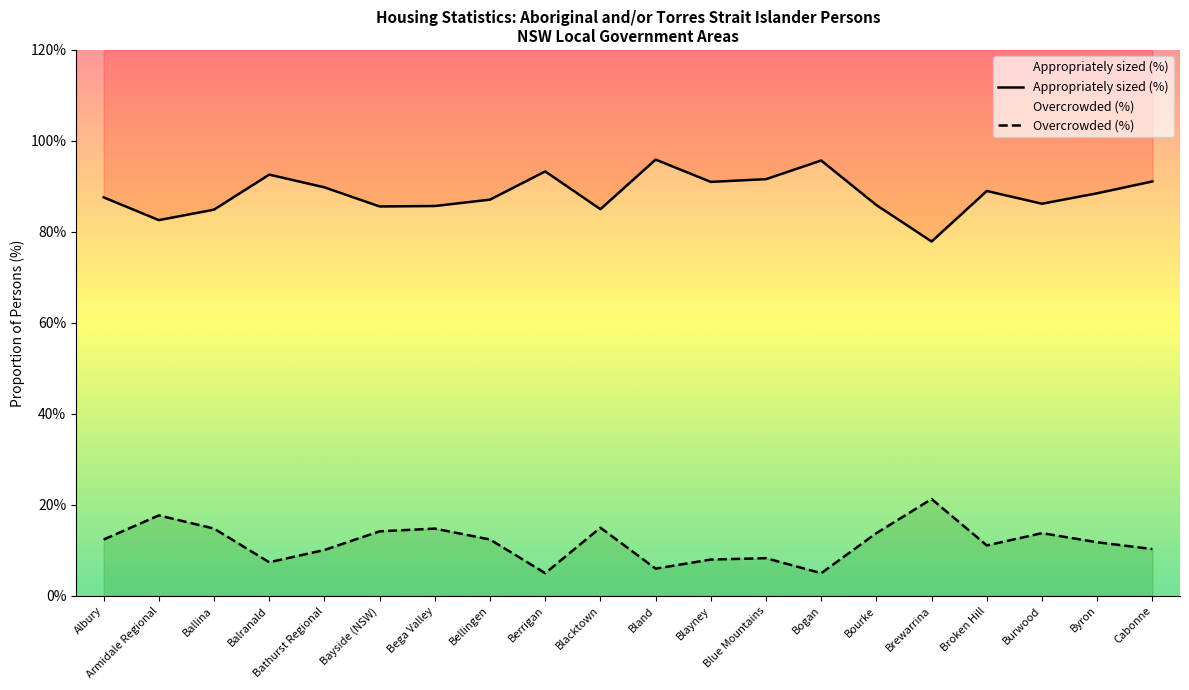

List the series in order of their peak value, highest first.

Appropriately sized (%), Overcrowded (%)